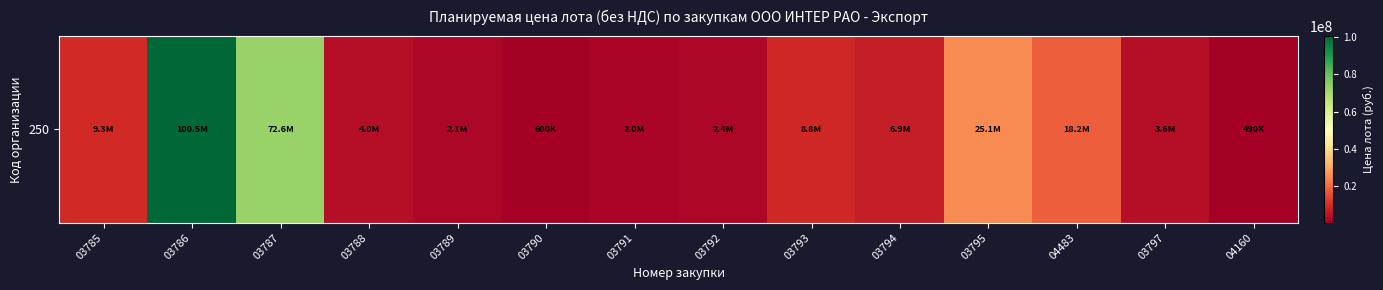

What is the approximate value at 03788, to the nearest 50?

4000000